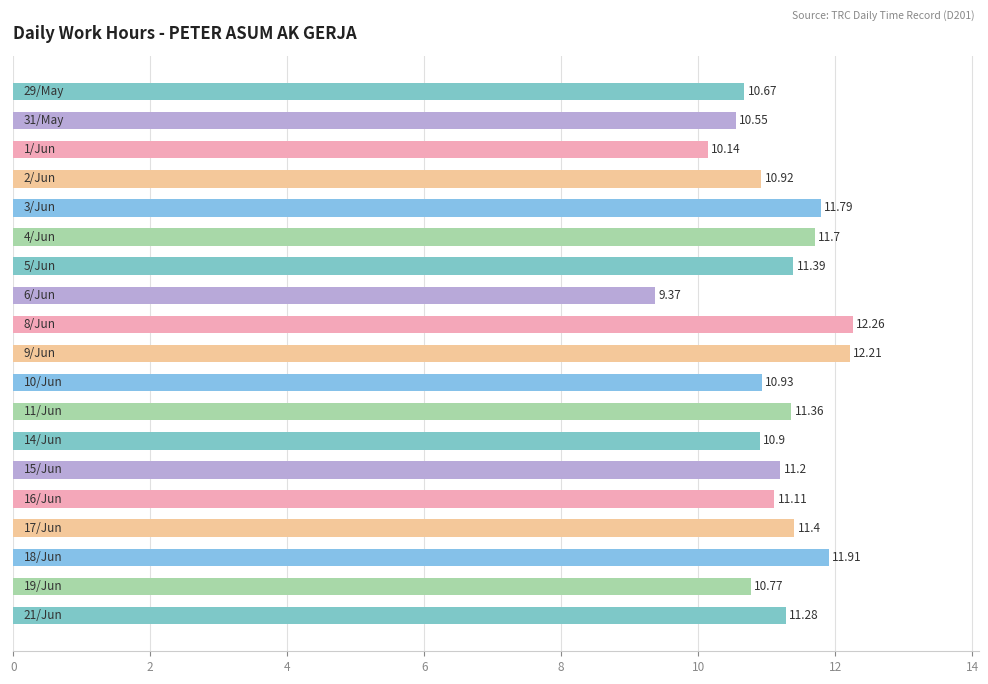

What is the average value?

11.2